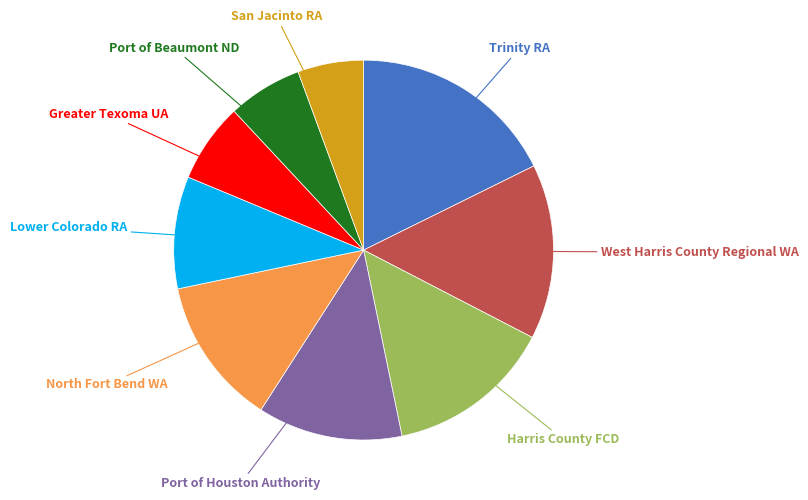

Count the number of slices in the pie.

9